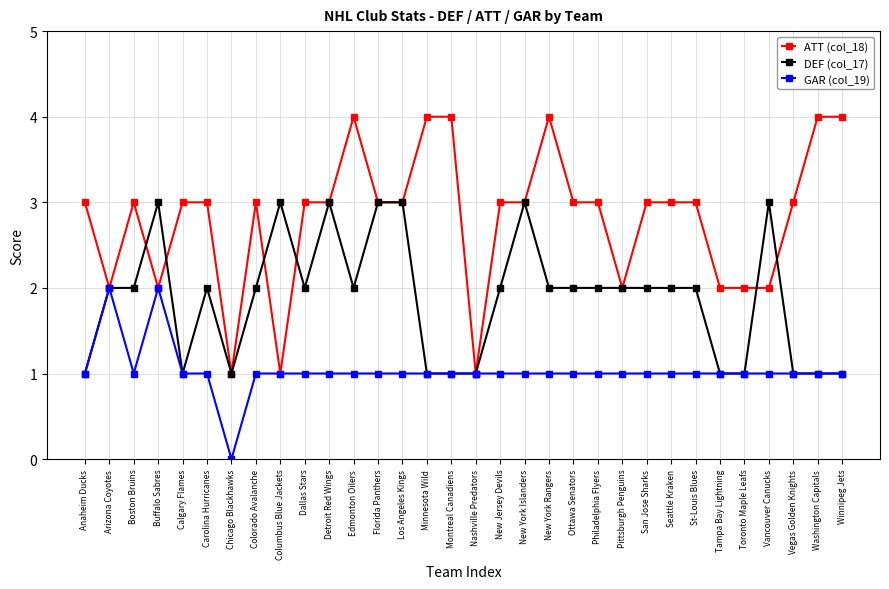

Rank the series by their maximum value, from lowest to highest.

GAR (col_19), DEF (col_17), ATT (col_18)